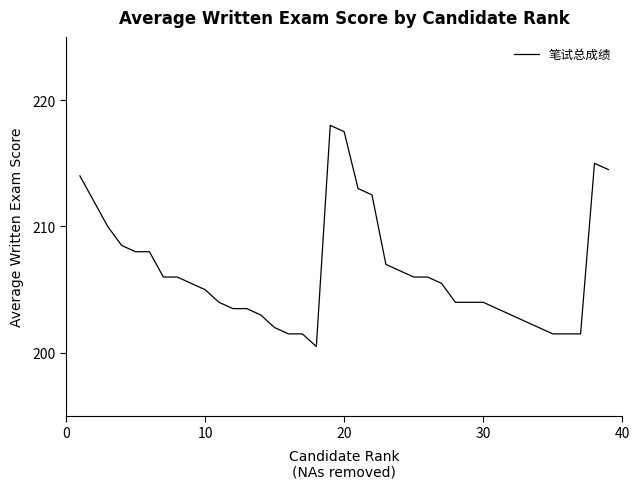

What is the difference between the maximum and minimum values?

17.5